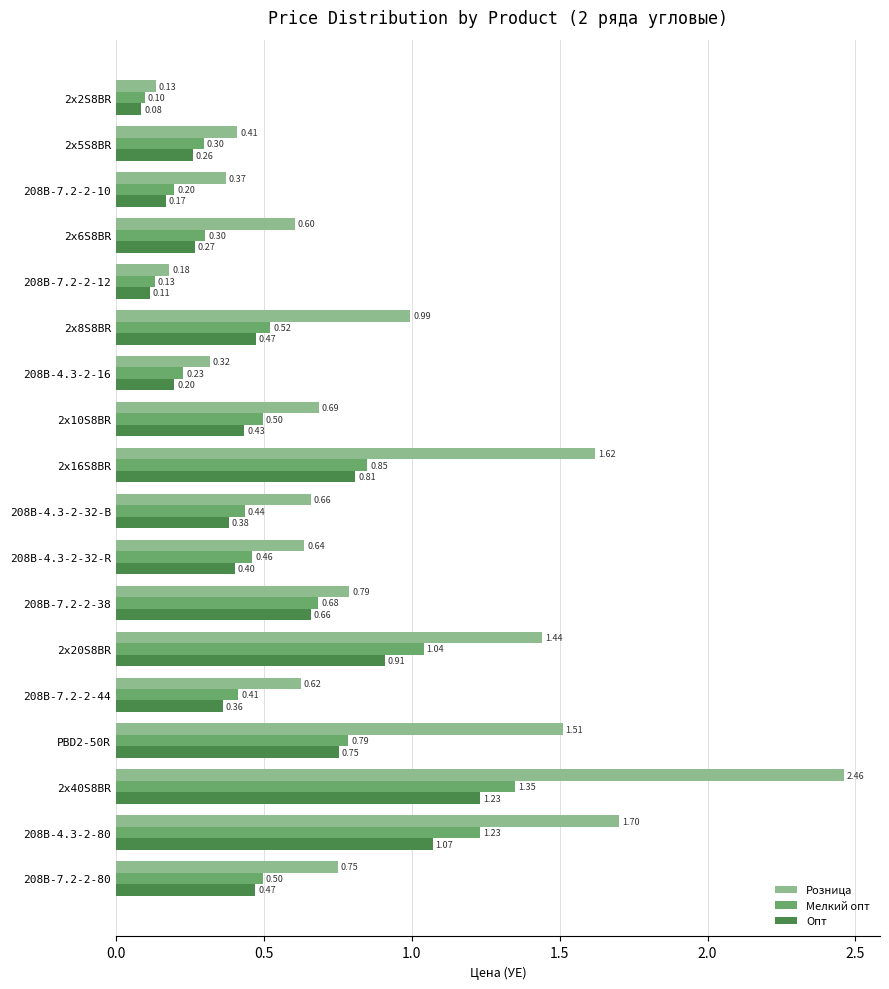

At which category is the sum across all series the highest?

2x40S8BR